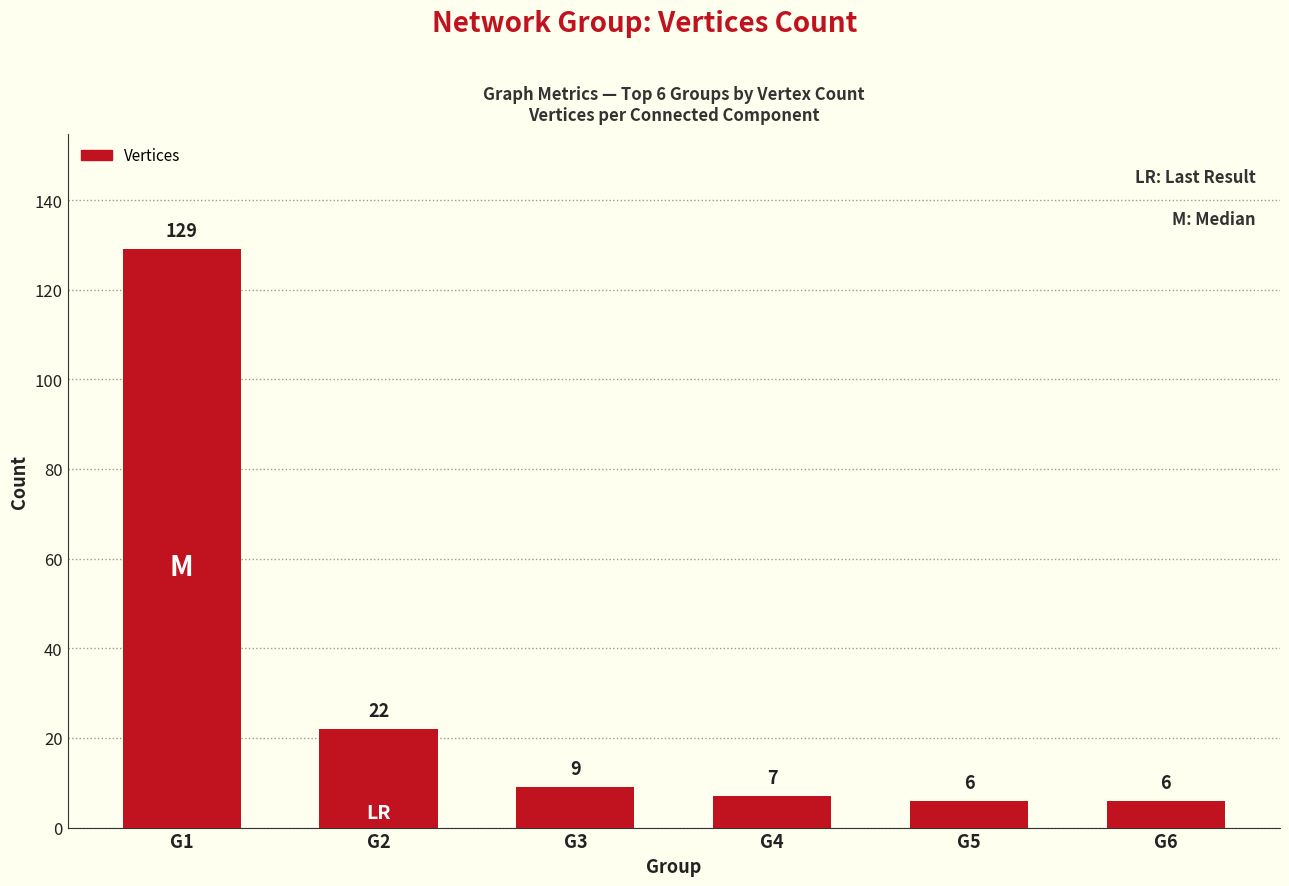

Reading right to left, what are all the values shown in this chart?

G6=6	G5=6	G4=7	G3=9	G2=22	G1=129